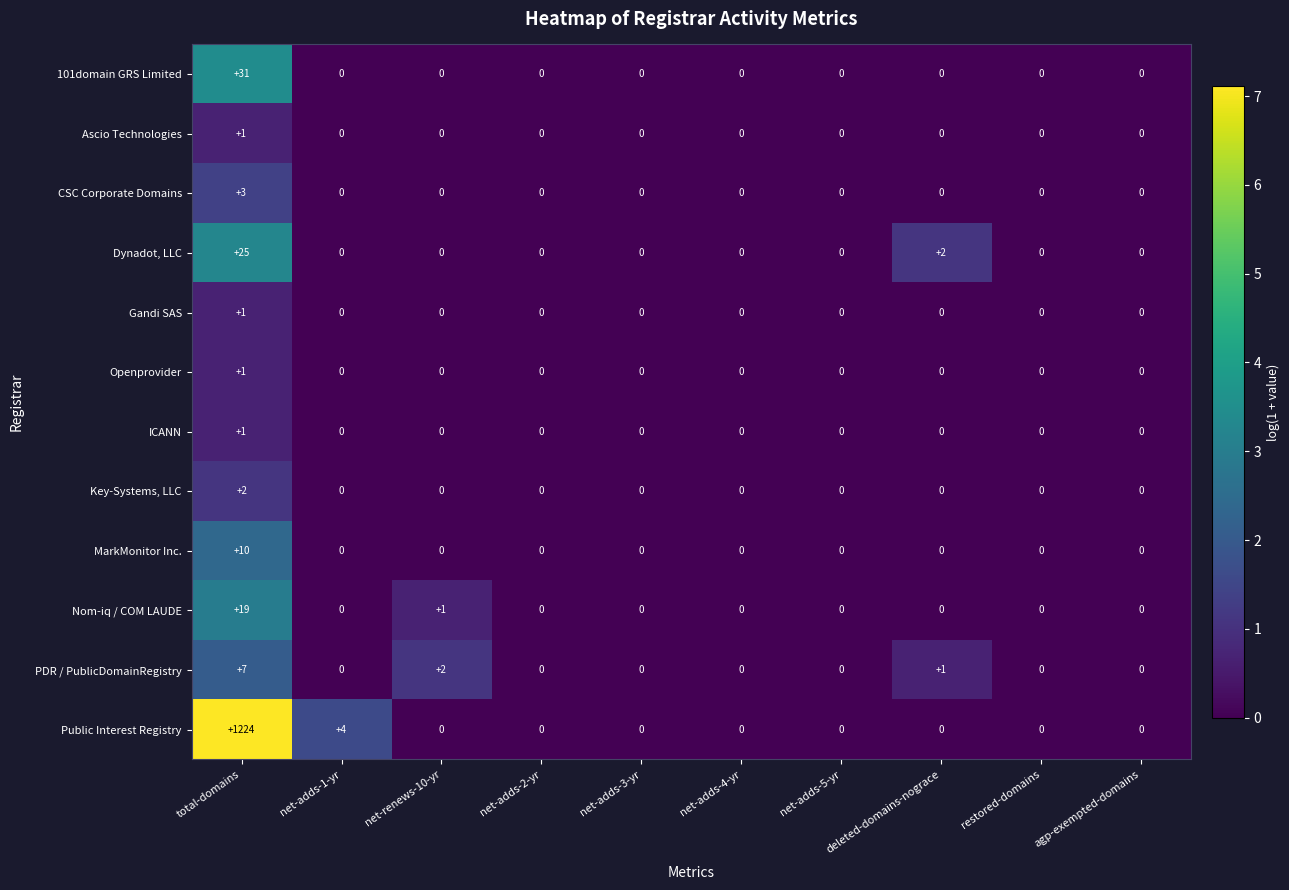

At which category does the chart reach its peak across all series?

total-domains